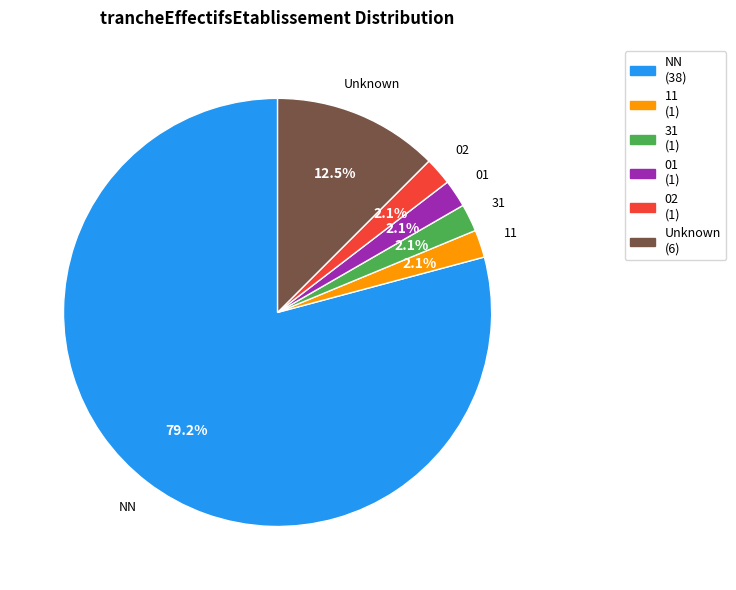

Does any single category account for the majority?

Yes